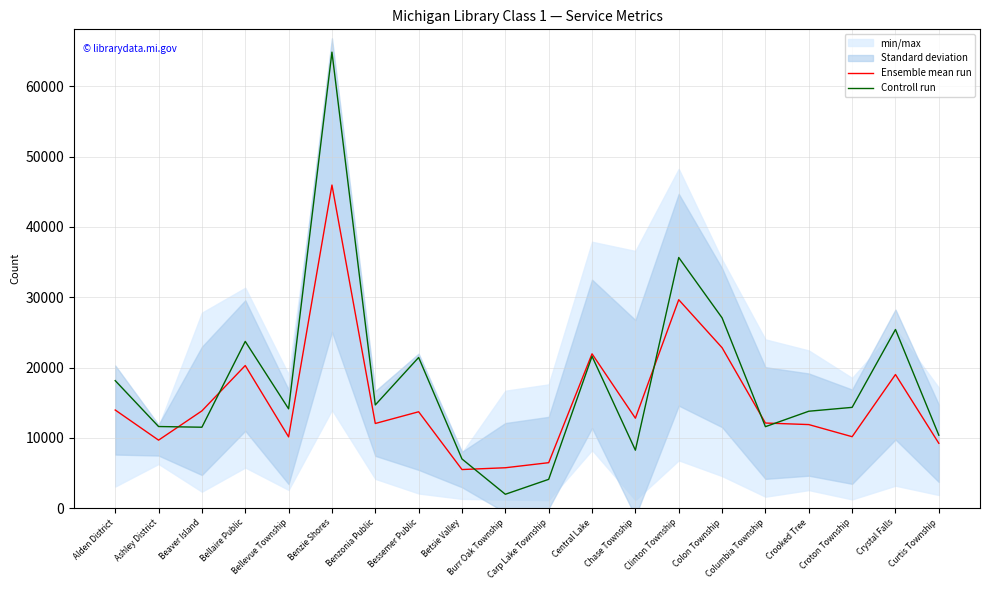

Which series changed the most between Benzie Shores and Curtis Township?

Controll run